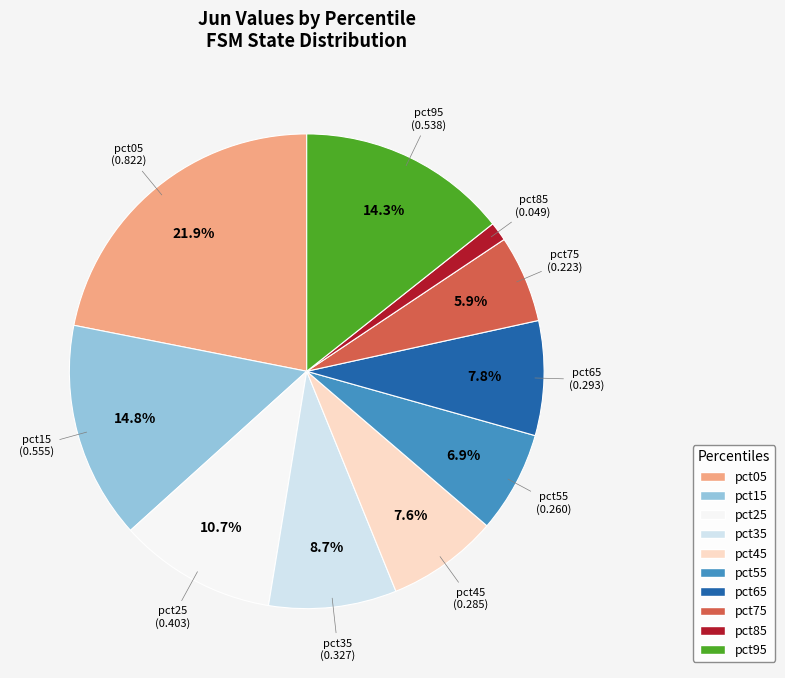

Is there a majority slice in this chart?

No